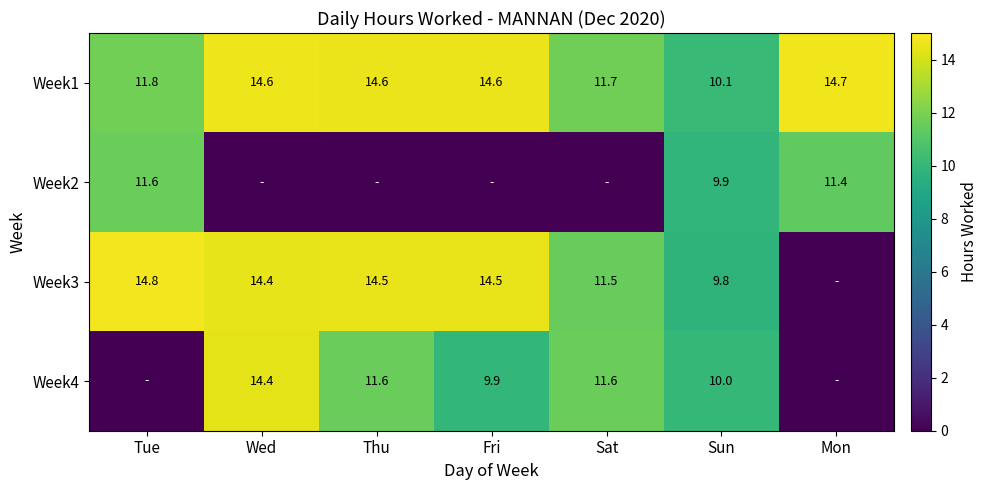

What is the average value of the Week1 series?

13.2